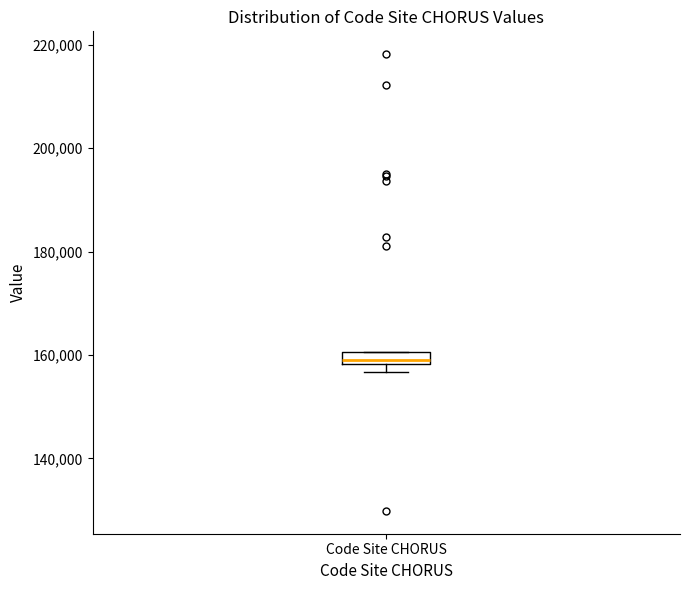

Where is the upper edge of the box for Code Site CHORUS on the y-axis? The values are not printed on the chart, so give them approximately, as read against the axis.

160000